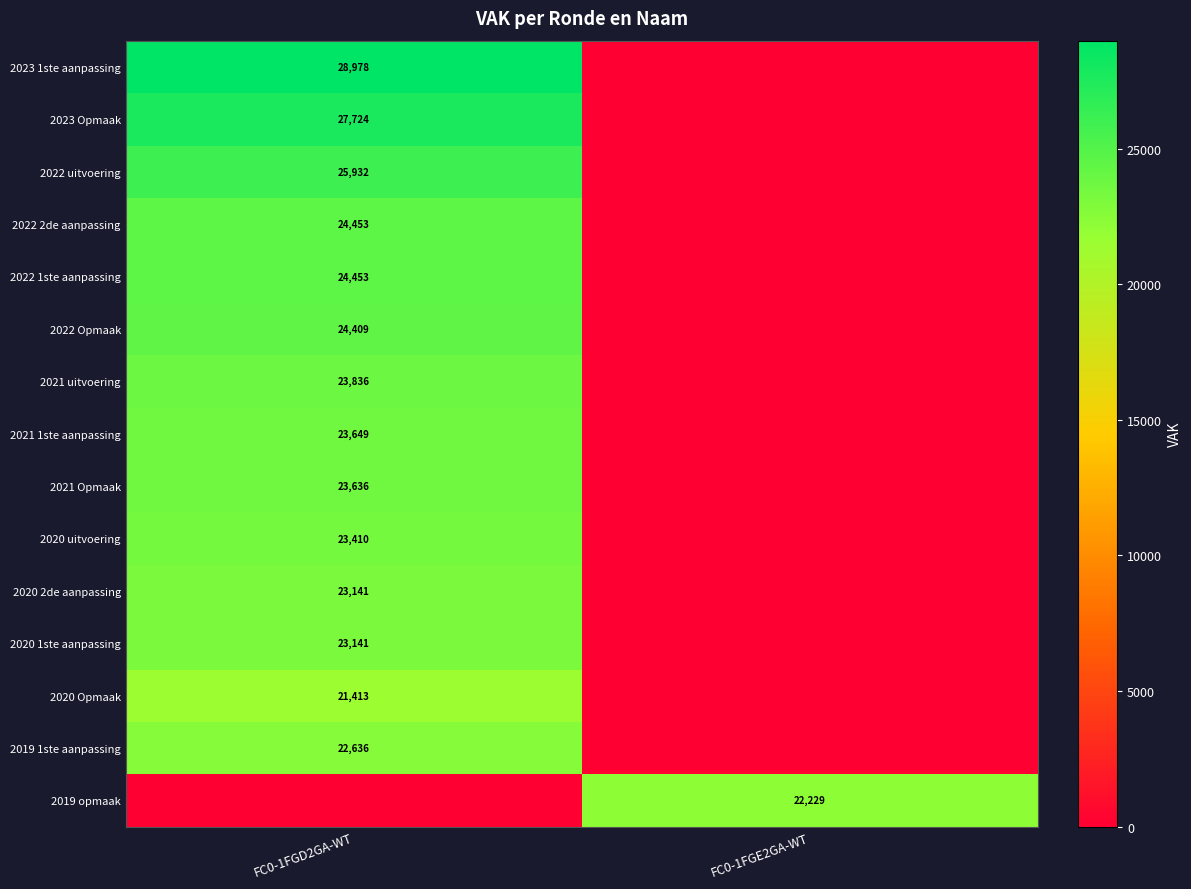

Is the value of 2023 1ste aanpassing at FC0-1FGD2GA-WT greater than the value of 2020 2de aanpassing at FC0-1FGD2GA-WT?

Yes